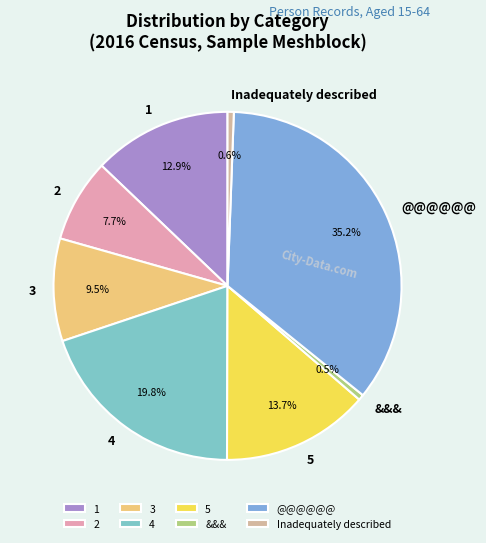

Count the number of slices in the pie.

8